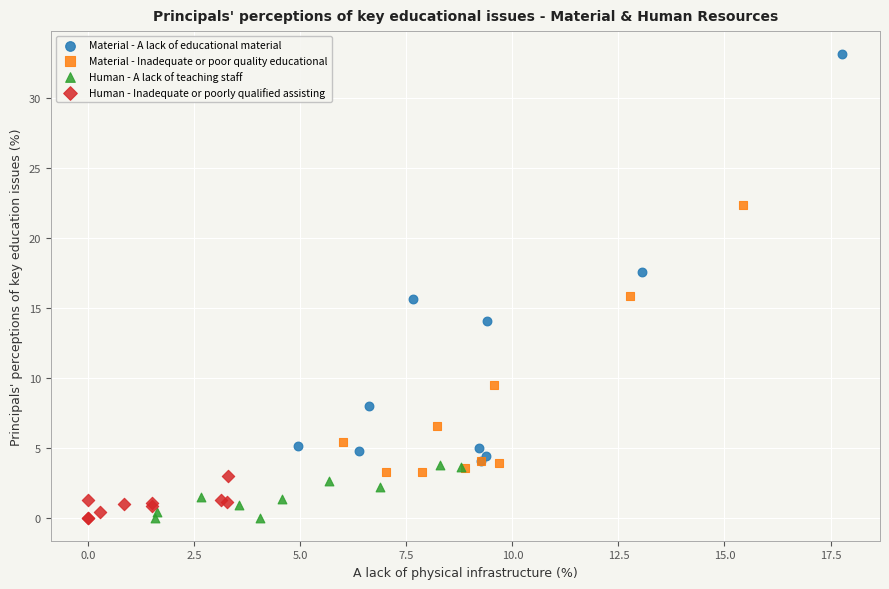

What are all the series names shown in the legend?

Material - A lack of educational material, Material - Inadequate or poor quality educational, Human - A lack of teaching staff, Human - Inadequate or poorly qualified assisting